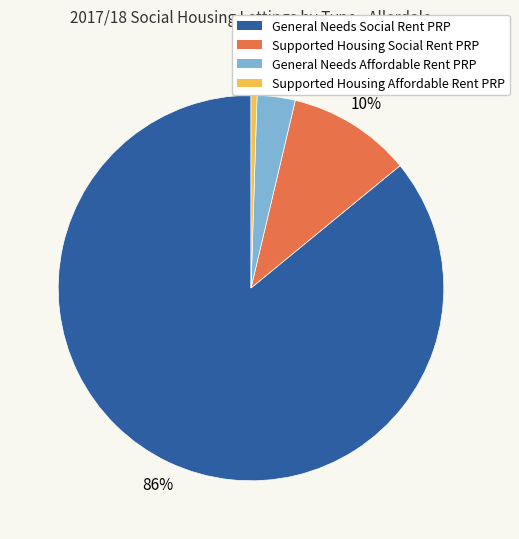

Combined, do Supported Housing Social Rent PRP and General Needs Affordable Rent PRP account for over 50%?

No